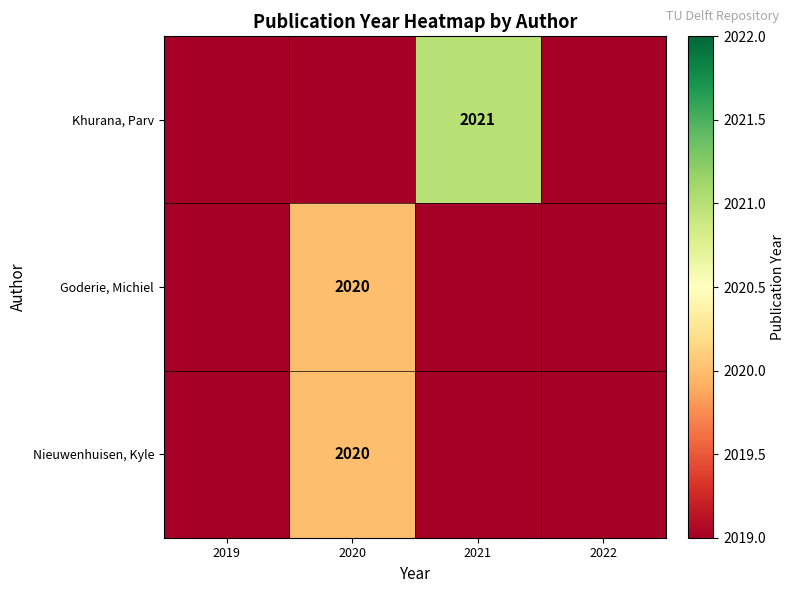

The value of Nieuwenhuisen, Kyle at 2020 is 2655. True or false?

False